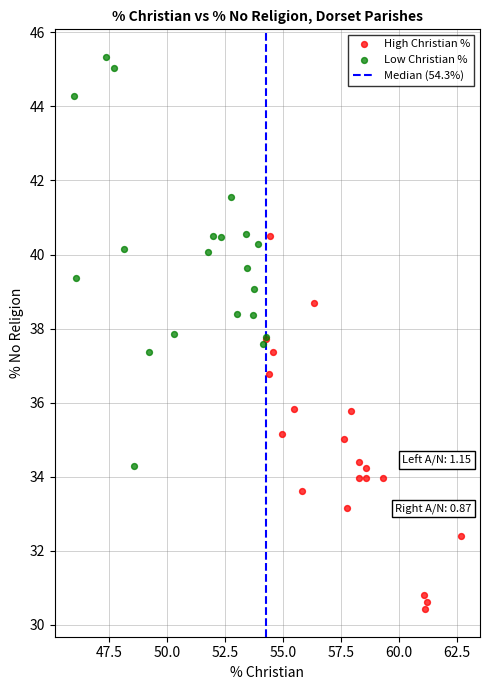

Which series reaches the maximum Y coordinate?

Low Christian %